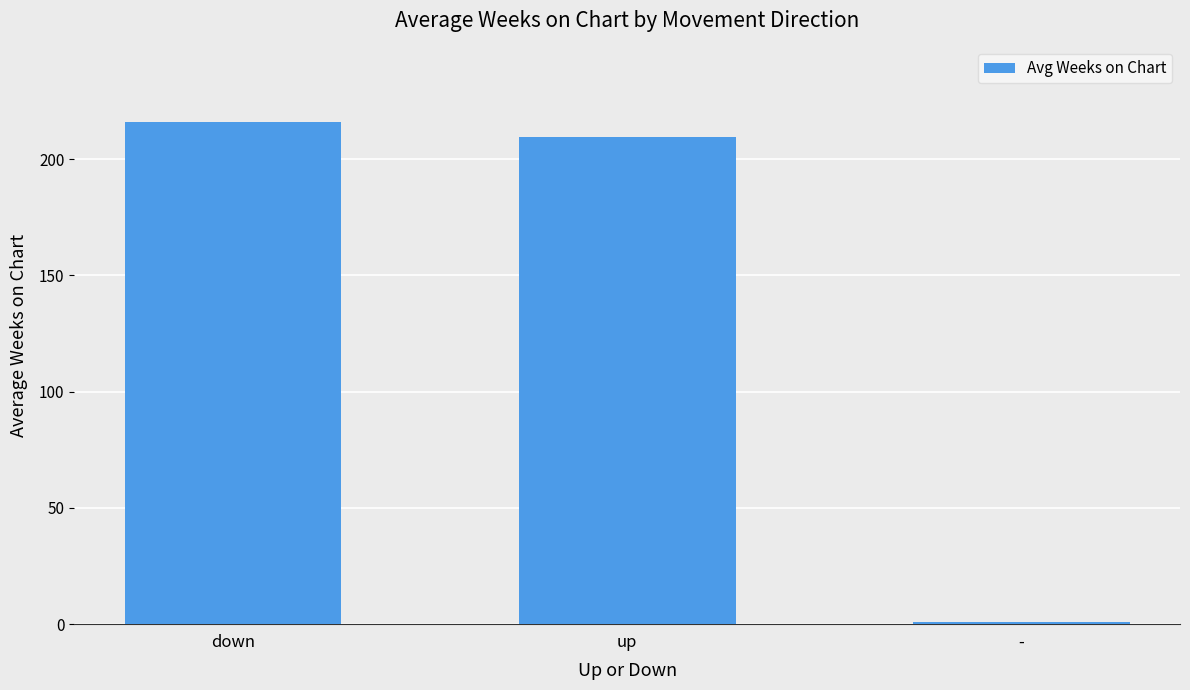

What is the difference between the maximum and minimum values?

215.0